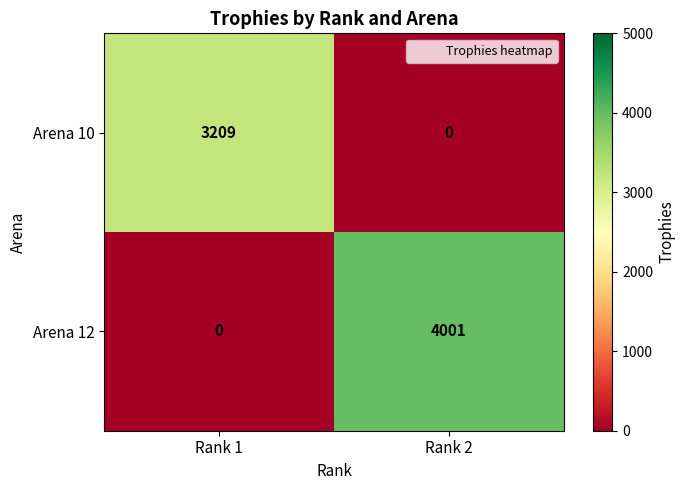

What is the approximate value of Arena 12 at Rank 2, to the nearest 10?

4000